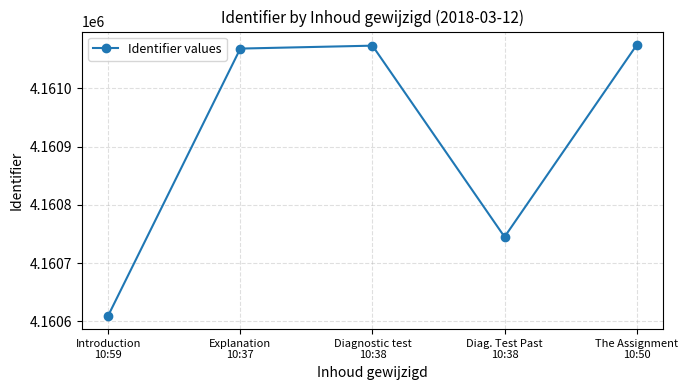

What is the value of the 4th point from the left?

4160745